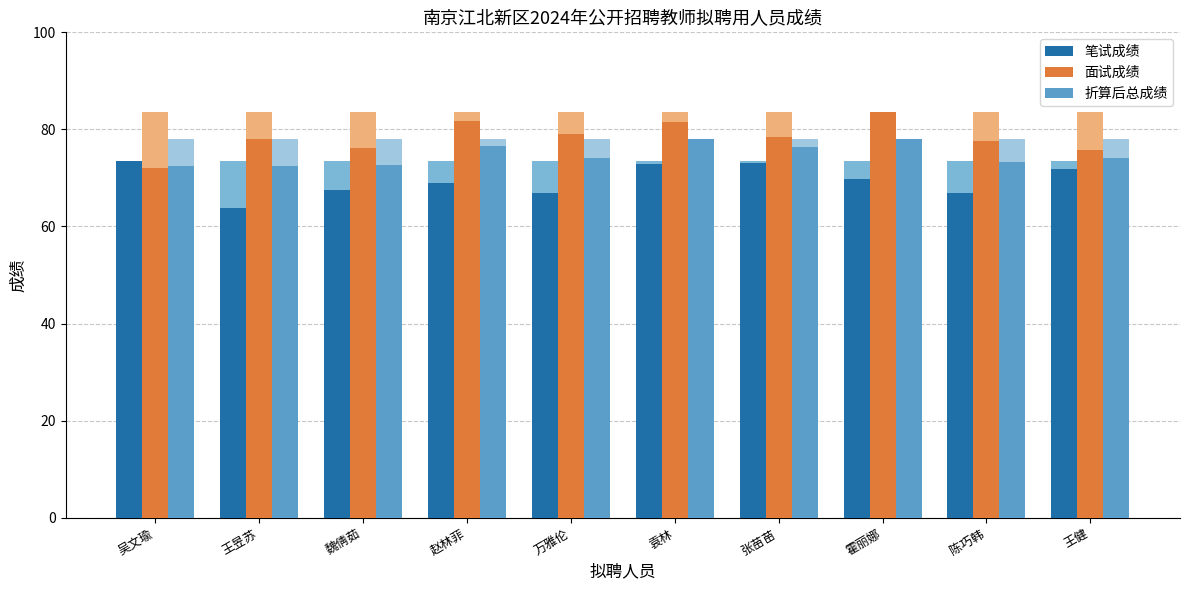

Count the number of categories in the chart.

10